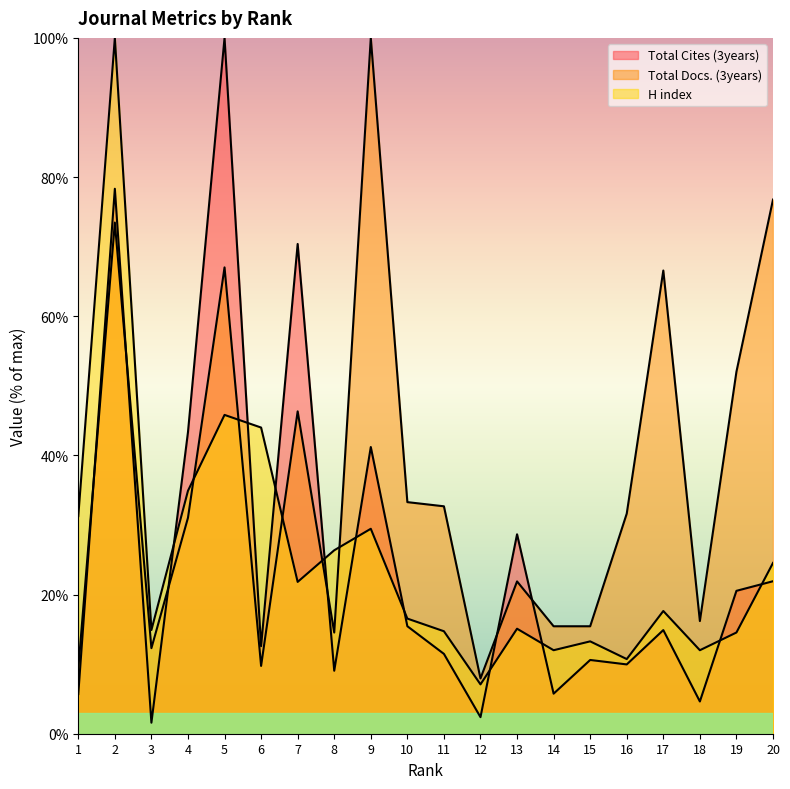

How many lines are shown in the chart?

3